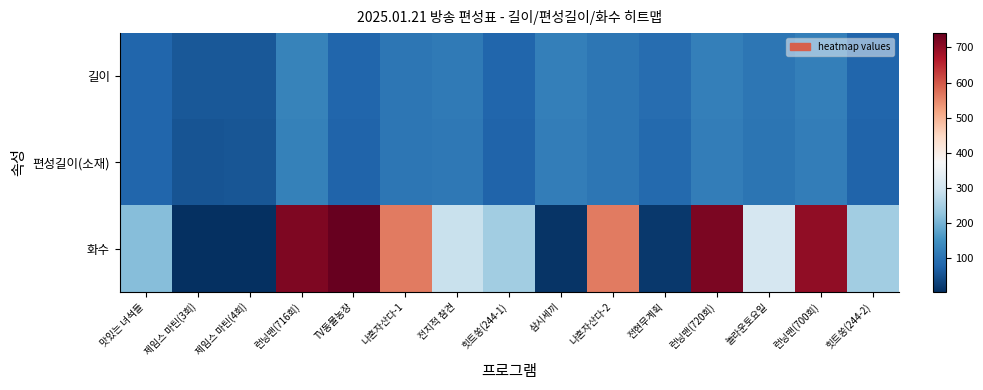

Between 제임스 마틴(3회) and 나혼자산다-2, which is larger?

나혼자산다-2